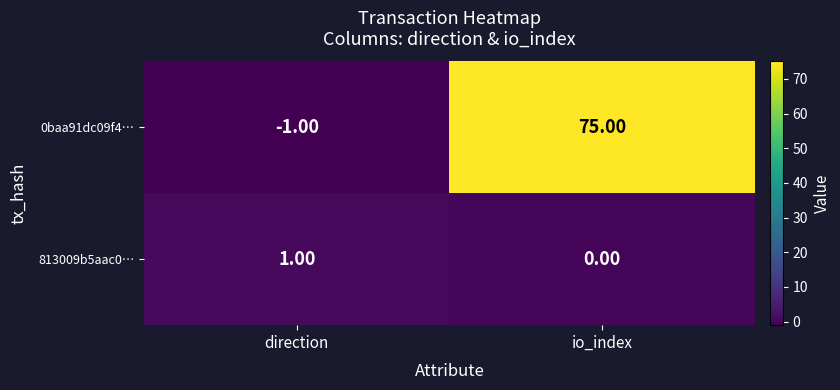

List the series in order of their overall mean, highest first.

0baa91dc09f4…, 813009b5aac0…